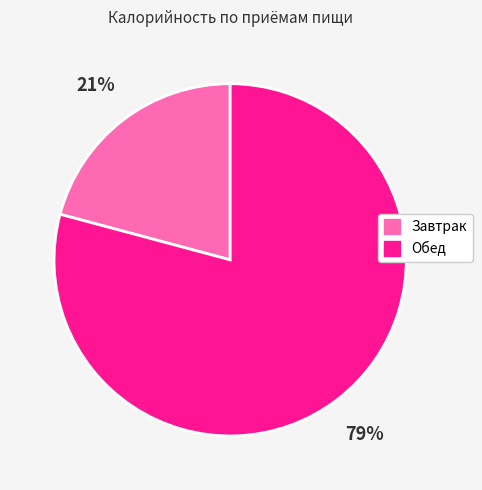

Do Завтрак and Обед together represent more than half of the pie?

Yes